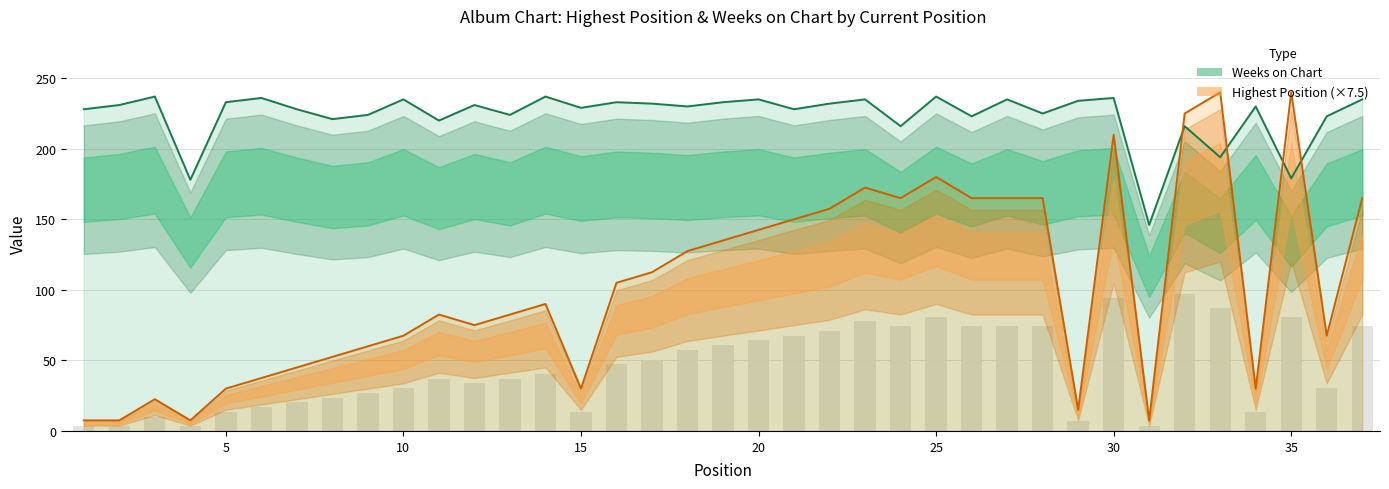

The Highest Position (×7.5) series shows 34.1 at 15. True or false?

False